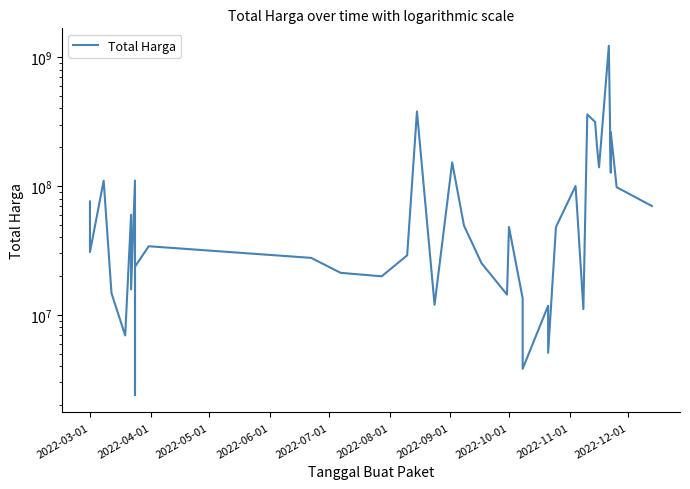

How many points are higher than both their immediate neighbors (excluding endpoints)?

12